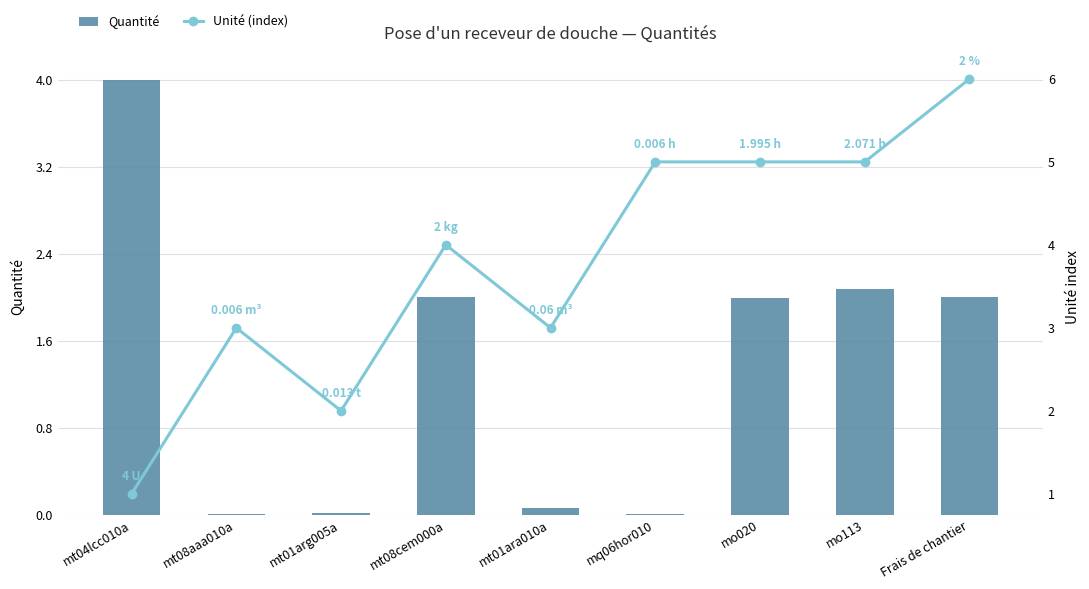

Rank the series by their average value, from highest to lowest.

Unité (index), Quantité